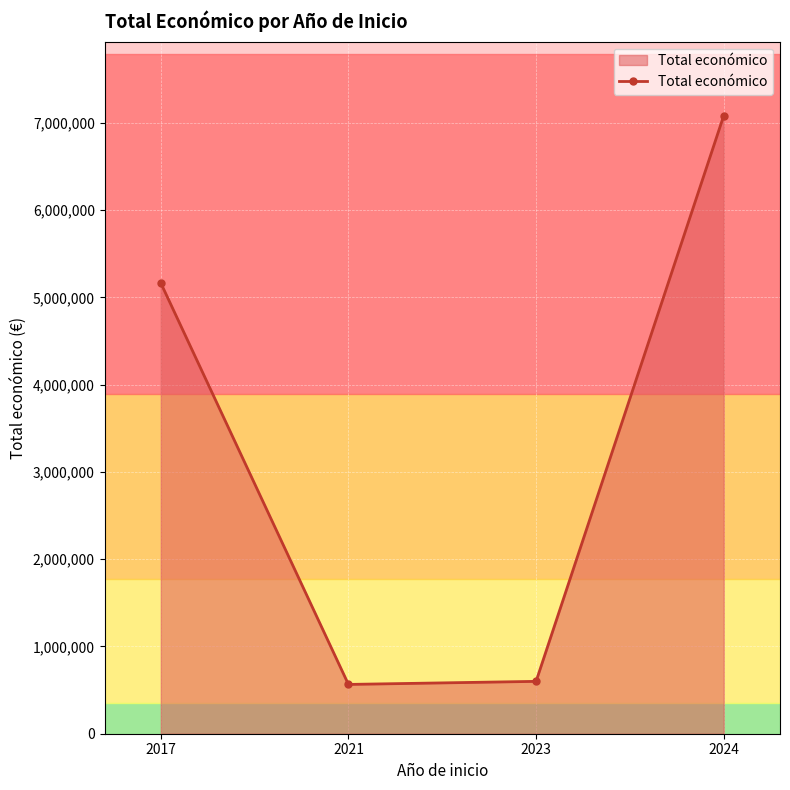

What is the difference between the second highest and second lowest values?

4563452